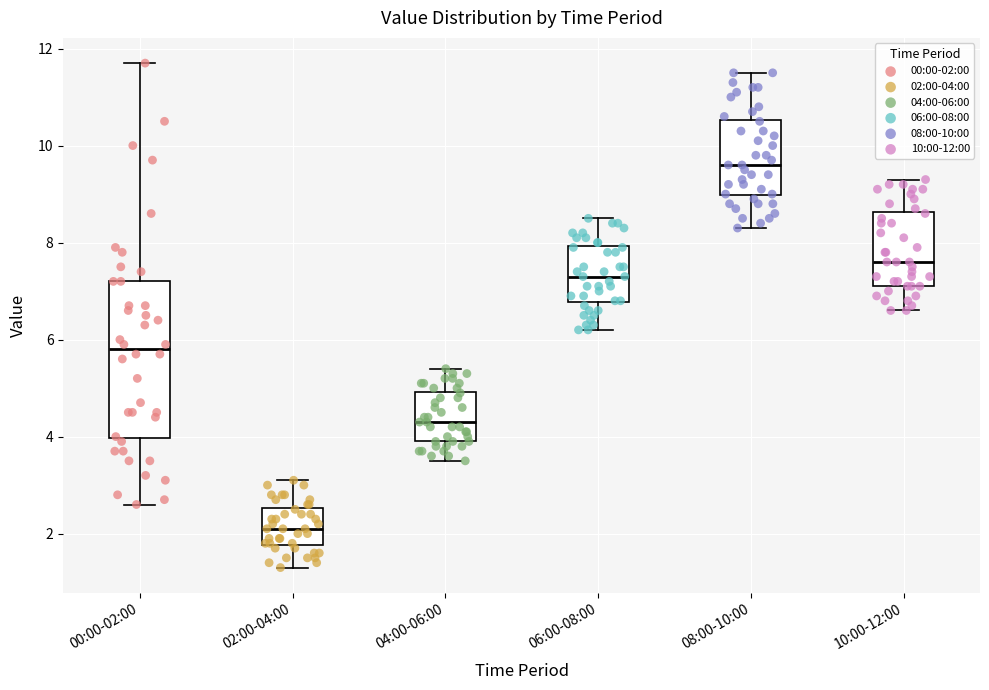

Reading left to right, transcribe this box plot: for each box, give where its median line is, the range the box spans, and where its two whiskers end, as read against the y-axis. The values are not printed on the chart, so give them approximately, as read against the axis.

00:00-02:00: median 5.8, box 4.0 to 7.2, whiskers 2.6 to 11.8
02:00-04:00: median 2.2, box 1.8 to 2.6, whiskers 1.4 to 3.2
04:00-06:00: median 4.4, box 4.0 to 5.0, whiskers 3.6 to 5.4
06:00-08:00: median 7.4, box 6.8 to 8.0, whiskers 6.2 to 8.6
08:00-10:00: median 9.6, box 9.0 to 10.6, whiskers 8.4 to 11.6
10:00-12:00: median 7.6, box 7.2 to 8.6, whiskers 6.6 to 9.4